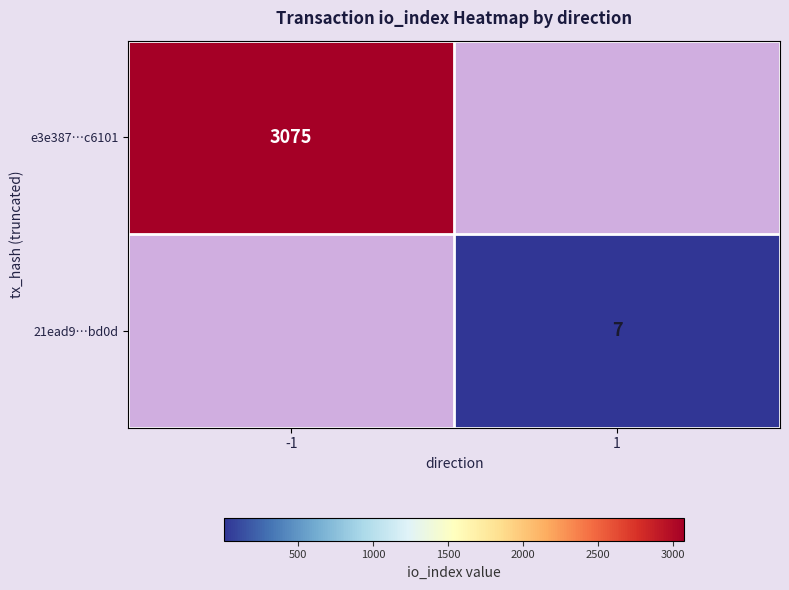

The 21ead9…bd0d series shows 12 at 1. True or false?

False